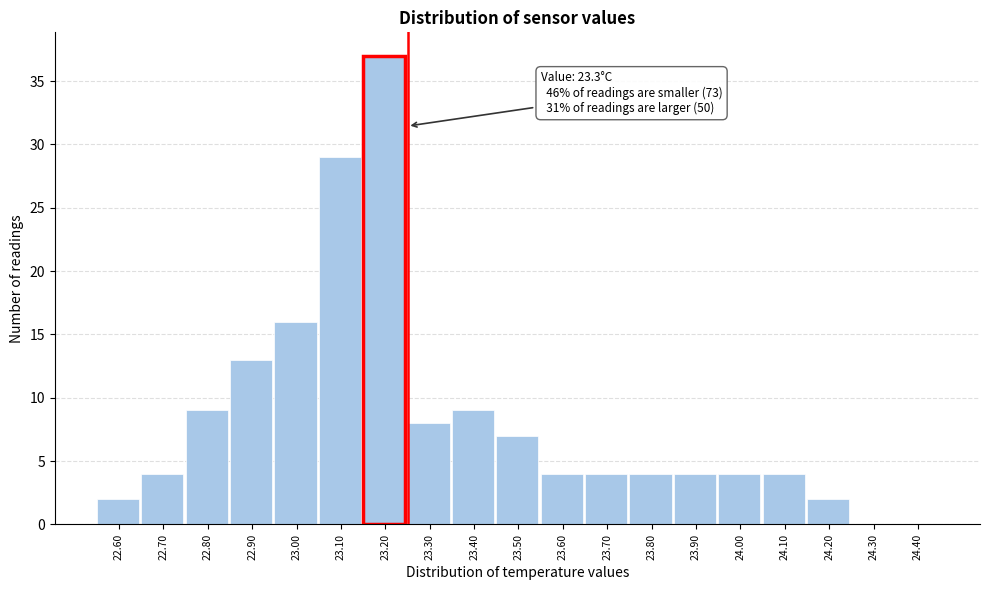

Reading left to right, list all the values displayed in this chart.

22.60=2	22.70=4	22.80=9	22.90=13	23.00=16	23.10=29	23.20=37	23.30=8	23.40=9	23.50=7	23.60=4	23.70=4	23.80=4	23.90=4	24.00=4	24.10=4	24.20=2	24.30=0	24.40=0